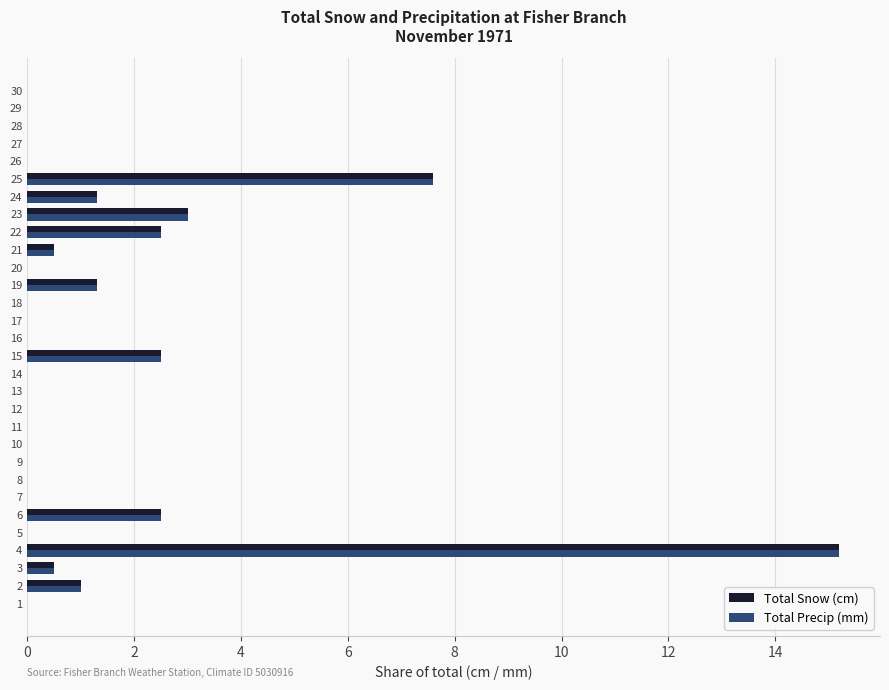

Is the value of Total Precip (mm) at 26 greater than the value of Total Snow (cm) at 21?

No